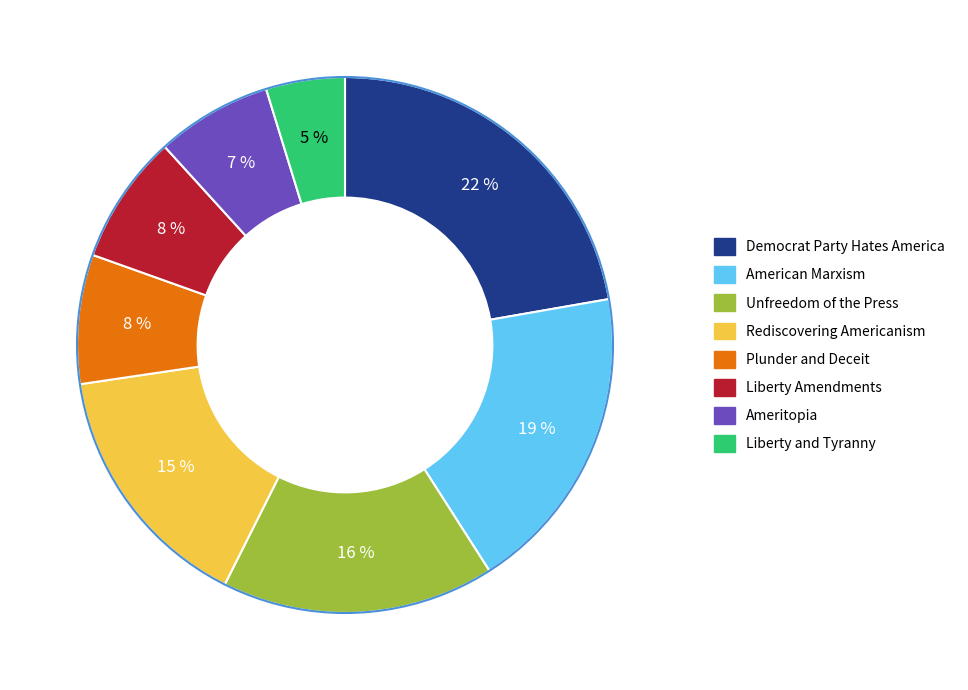

What percentage is the Liberty and Tyranny slice, to the nearest percent?

5%